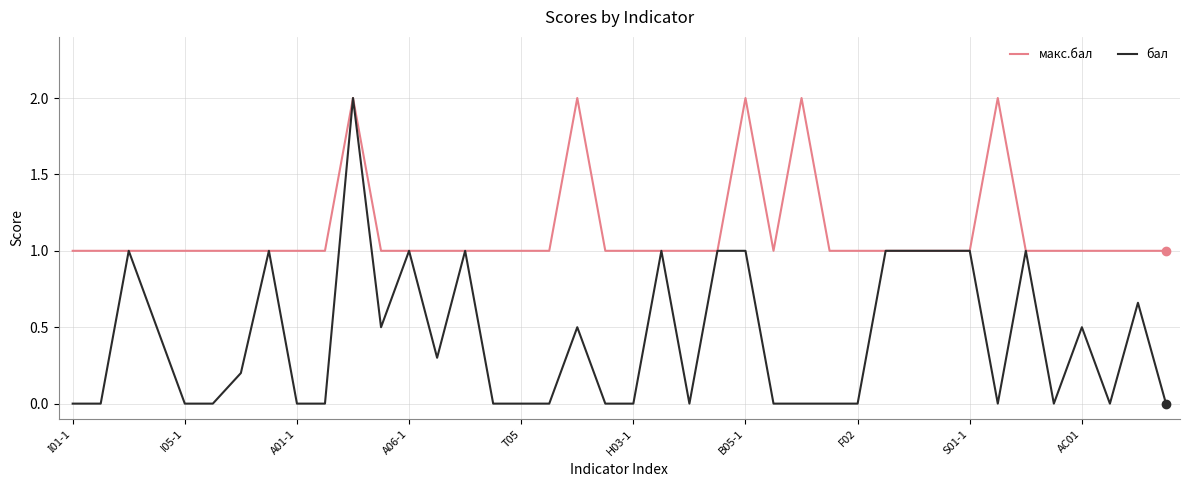

Which series has the largest range (max minus min)?

бал